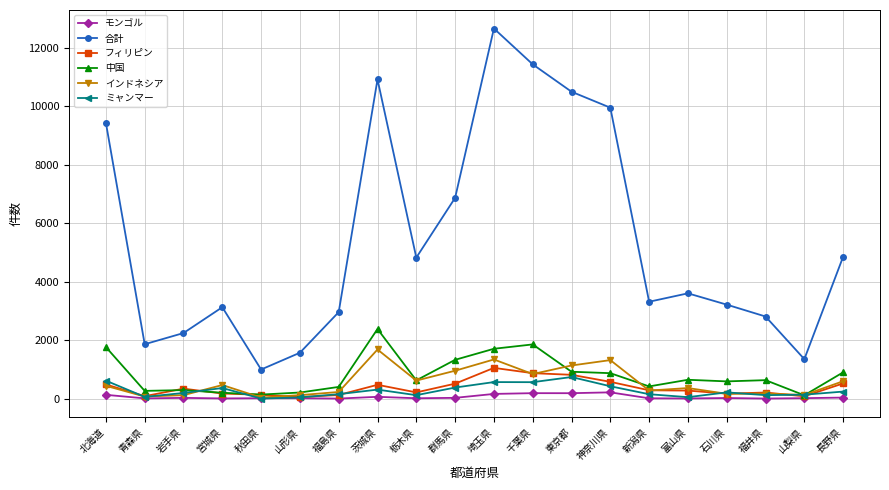

Rank the series by their maximum value, from lowest to highest.

モンゴル, ミャンマー, フィリピン, インドネシア, 中国, 合計